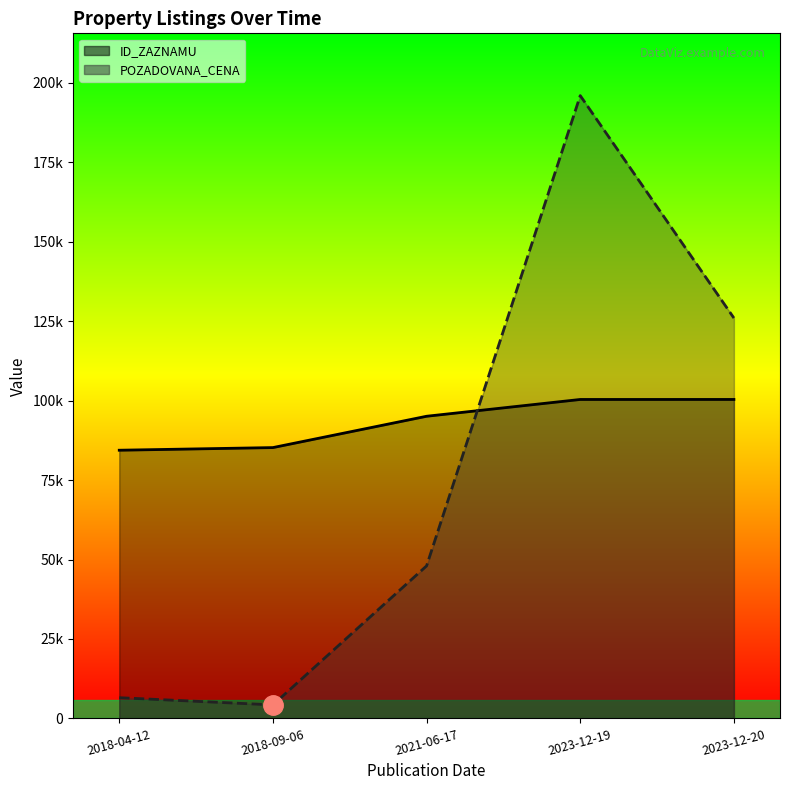

Where is POZADOVANA_CENA nearest to the value 100125?

2023-12-20